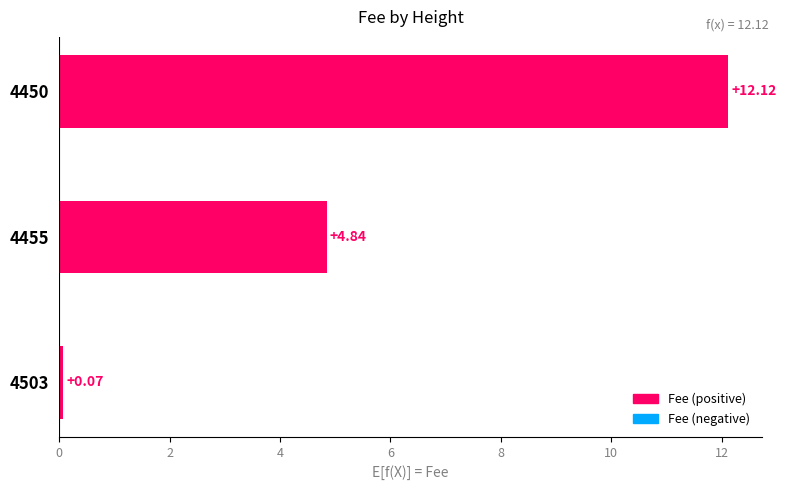

How many values are below 4?

1